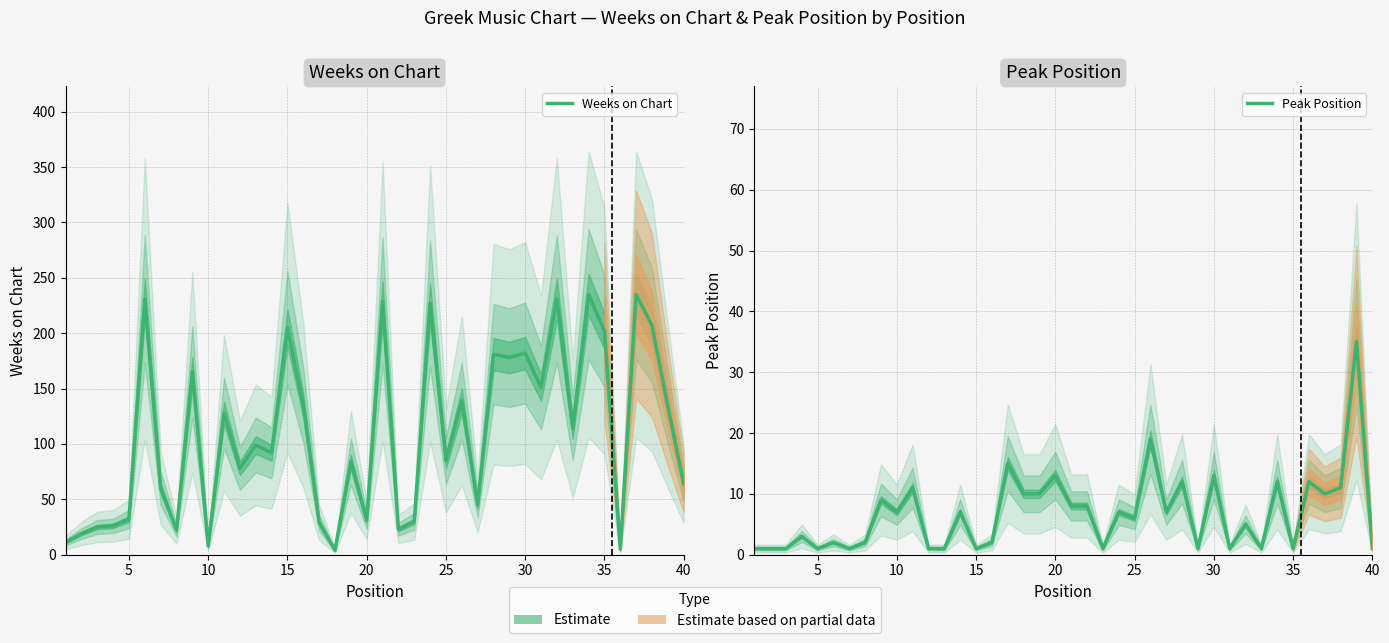

Reading left to right, extract all data points from this chart.

Weeks on Chart: 11	19	25	26	32	231	60	22	165	8	128	78	99	92	205	135	29	4	84	31	229	23	30	227	85	139	45	181	178	182	151	231	114	235	202	5	235	207	134	64
Peak Position: 1	1	1	3	1	2	1	2	9	7	11	1	1	7	1	2	15	10	10	13	8	8	1	7	6	19	7	12	1	13	1	5	1	12	1	12	10	11	35	1